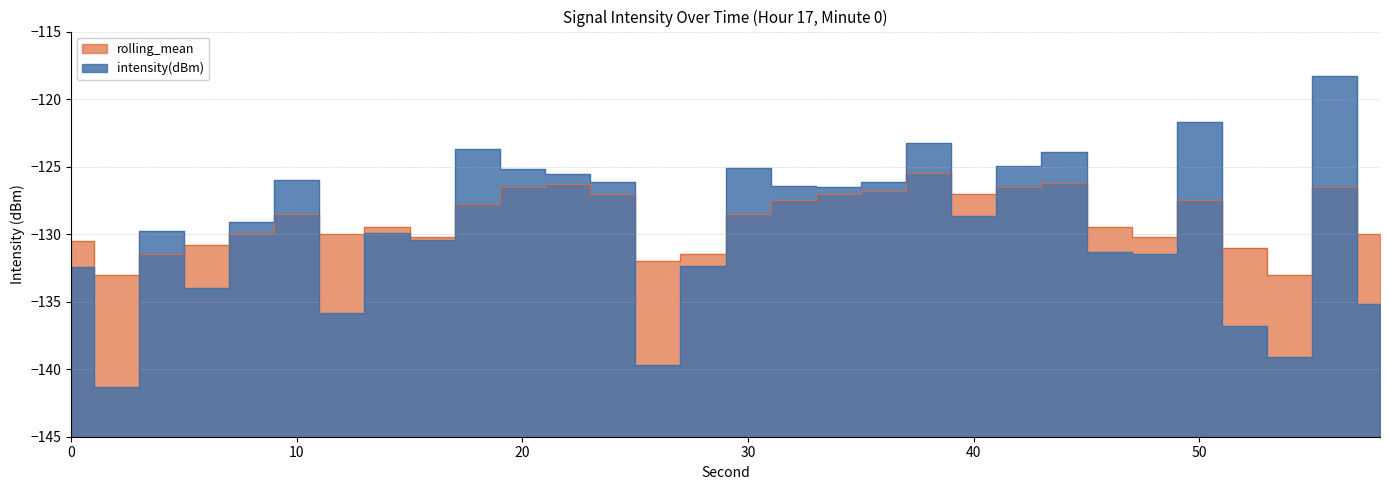

Reading left to right, transcribe all the data shown in this chart.

intensity(dBm): 0=-132.4	2=-141.3	4=-129.8	6=-134.0	8=-129.1	10=-126.0	12=-135.8	14=-130.0	16=-130.4	18=-123.7	20=-125.2	22=-125.5	24=-126.2	26=-139.7	28=-132.4	30=-125.1	32=-126.5	34=-126.5	36=-126.1	38=-123.2	40=-128.6	42=-124.9	44=-123.9	46=-131.3	48=-131.5	50=-121.7	52=-136.8	54=-139.1	56=-118.3	58=-135.2
rolling_mean: 0=-130.5	2=-133.0	4=-131.5	6=-130.8	8=-129.9	10=-128.5	12=-130.0	14=-129.5	16=-130.2	18=-127.8	20=-126.5	22=-126.3	24=-127.0	26=-132.0	28=-131.5	30=-128.5	32=-127.5	34=-127.0	36=-126.8	38=-125.5	40=-127.0	42=-126.5	44=-126.2	46=-129.5	48=-130.2	50=-127.5	52=-131.0	54=-133.0	56=-126.5	58=-130.0